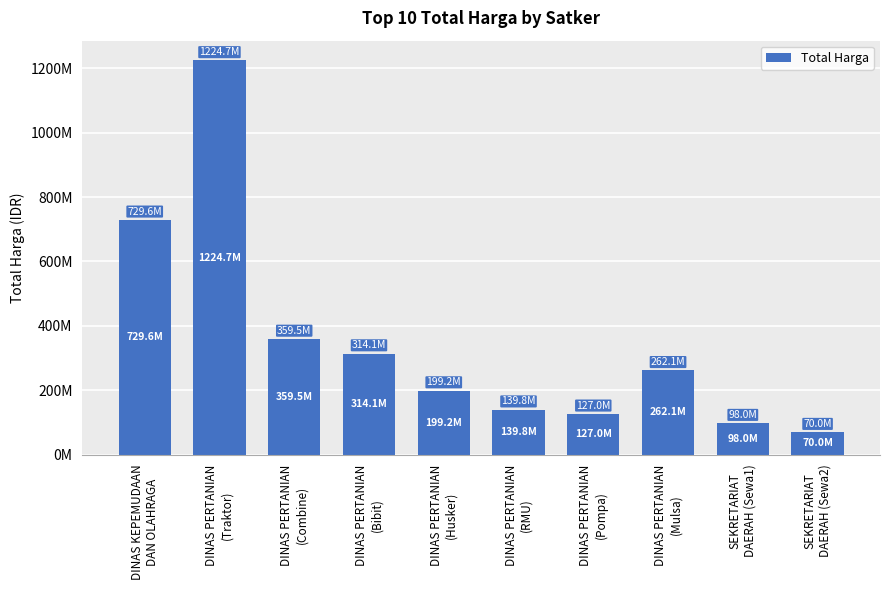

Are the bars horizontal?

No